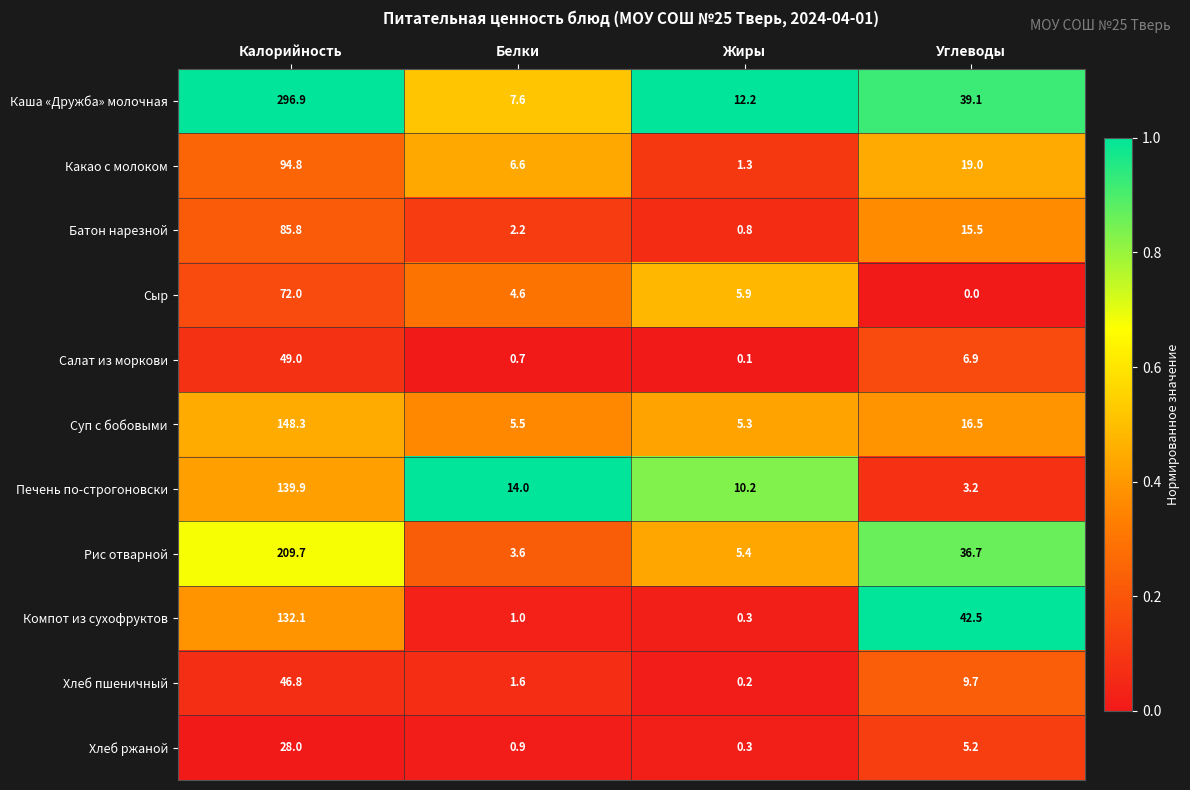

What is the minimum value for Печень по-строгоновски?

3.2